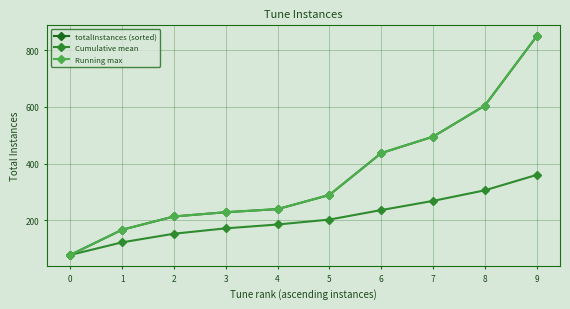

At which category does the chart reach its peak across all series?

9